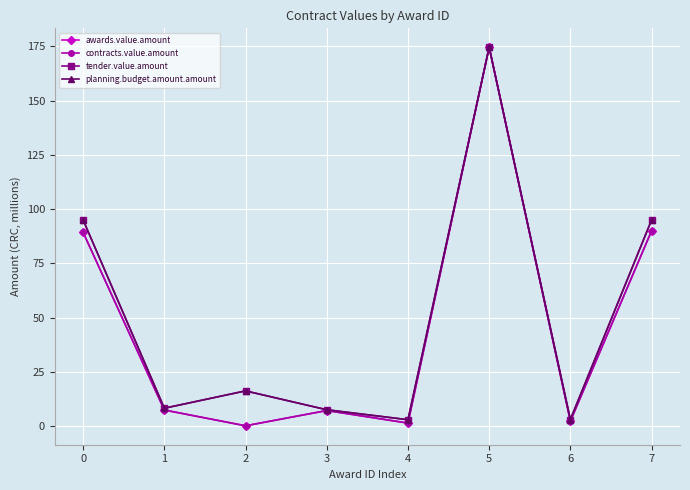

Reading left to right, what are all the values shown in this chart?

awards.value.amount: 89.3	7.4	0.1	7.1	1.4	174.6	2.3	90.0
contracts.value.amount: 89.3	7.4	0.1	7.1	1.4	174.6	2.3	90.0
tender.value.amount: 95.0	8.2	16.2	7.5	2.9	174.6	3.0	95.0
planning.budget.amount.amount: 95.0	8.2	16.2	7.5	2.9	174.6	3.0	95.0